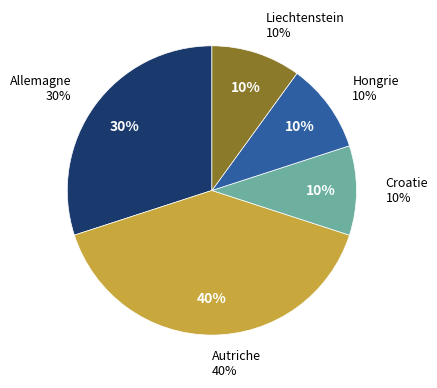

Which category has the smallest portion of the pie?

Croatie